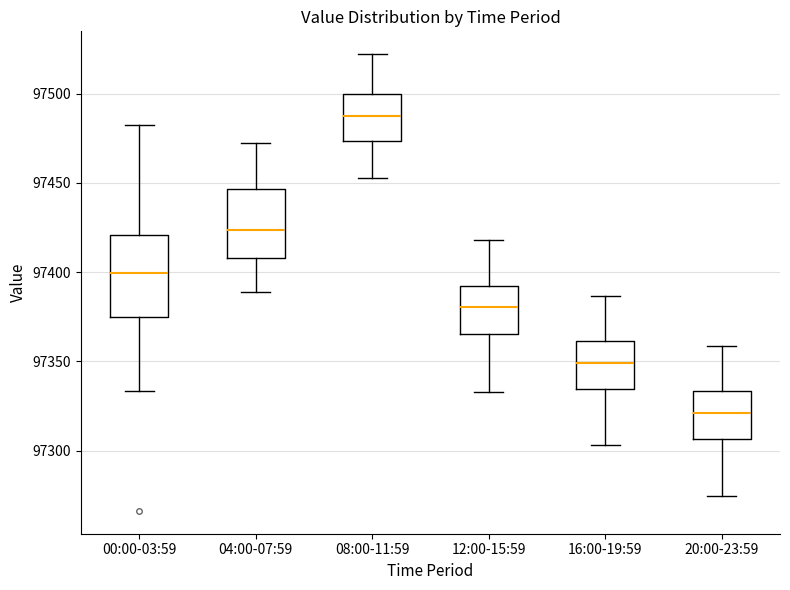

Where does the median line of the box for 08:00-11:59 sit on the y-axis? The values are not printed on the chart, so give them approximately, as read against the axis.

97490